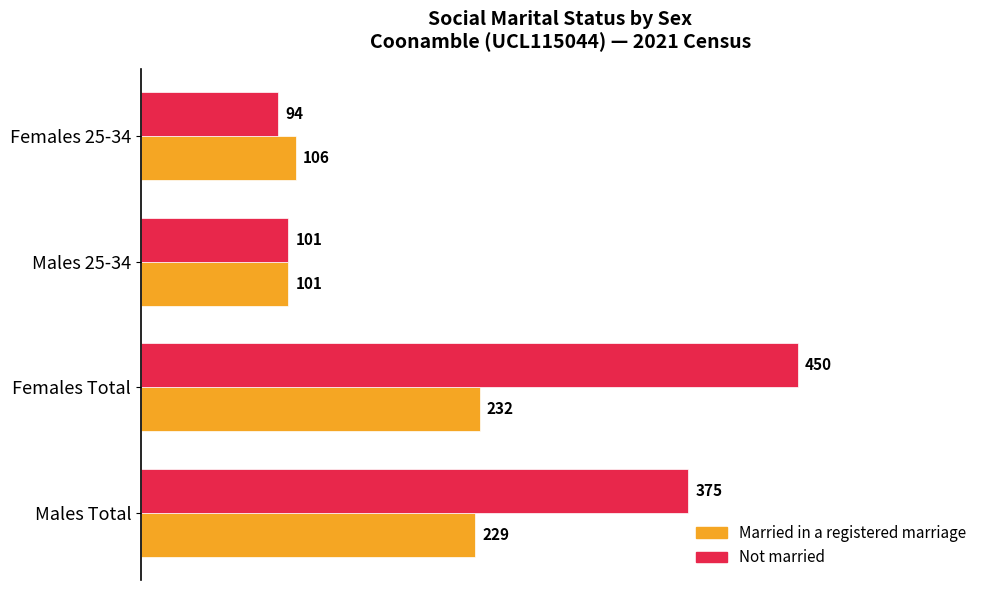

Is it true that Not married equals 94 at Females 25-34?

True